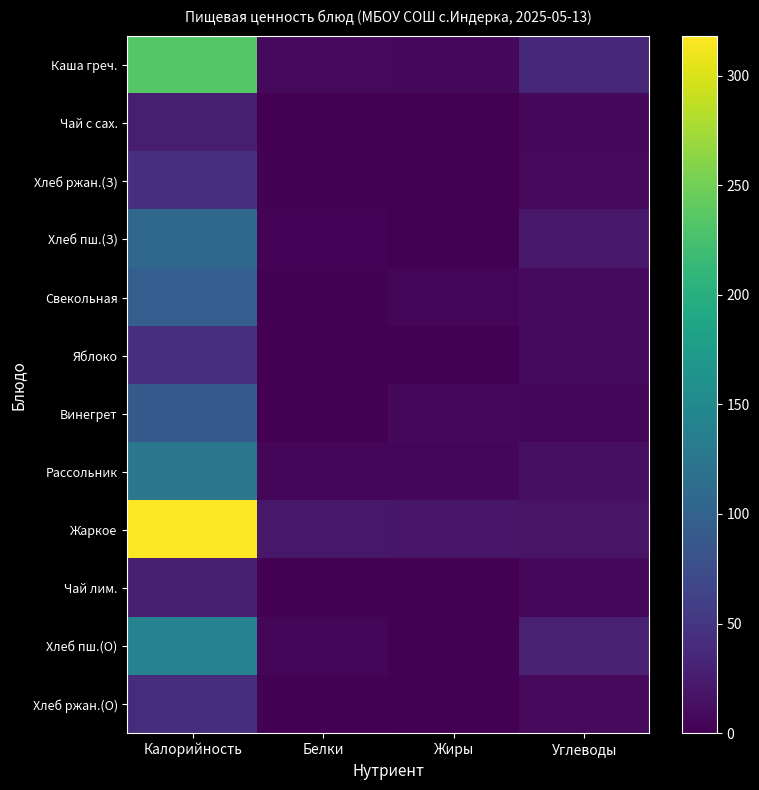

At Жиры, list the series in order from largest to smallest.

Жаркое, Винегрет, Каша греч., Рассольник, Свекольная, Хлеб пш.(О), Хлеб пш.(З), Яблоко, Хлеб ржан.(О), Хлеб ржан.(З), Чай с сах., Чай лим.